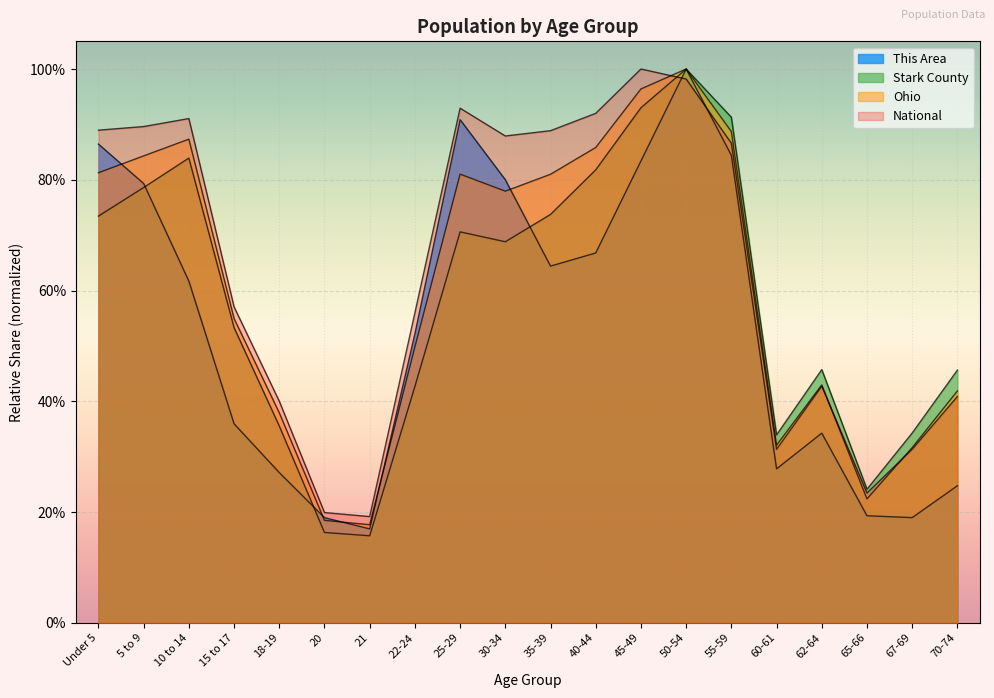

Reading right to left, what are all the values shown in this chart?

This Area: 0.2	0.2	0.2	0.3	0.3	0.8	1.0	0.8	0.7	0.6	0.8	0.9	0.5	0.2	0.2	0.3	0.4	0.6	0.8	0.9
Stark County: 0.5	0.3	0.2	0.5	0.3	0.9	1.0	0.9	0.8	0.7	0.7	0.7	0.4	0.2	0.2	0.4	0.5	0.8	0.8	0.7
Ohio: 0.4	0.3	0.2	0.4	0.3	0.9	1.0	1.0	0.9	0.8	0.8	0.8	0.5	0.2	0.2	0.4	0.5	0.9	0.8	0.8
National: 0.4	0.3	0.2	0.4	0.3	0.9	1.0	1.0	0.9	0.9	0.9	0.9	0.6	0.2	0.2	0.4	0.6	0.9	0.9	0.9